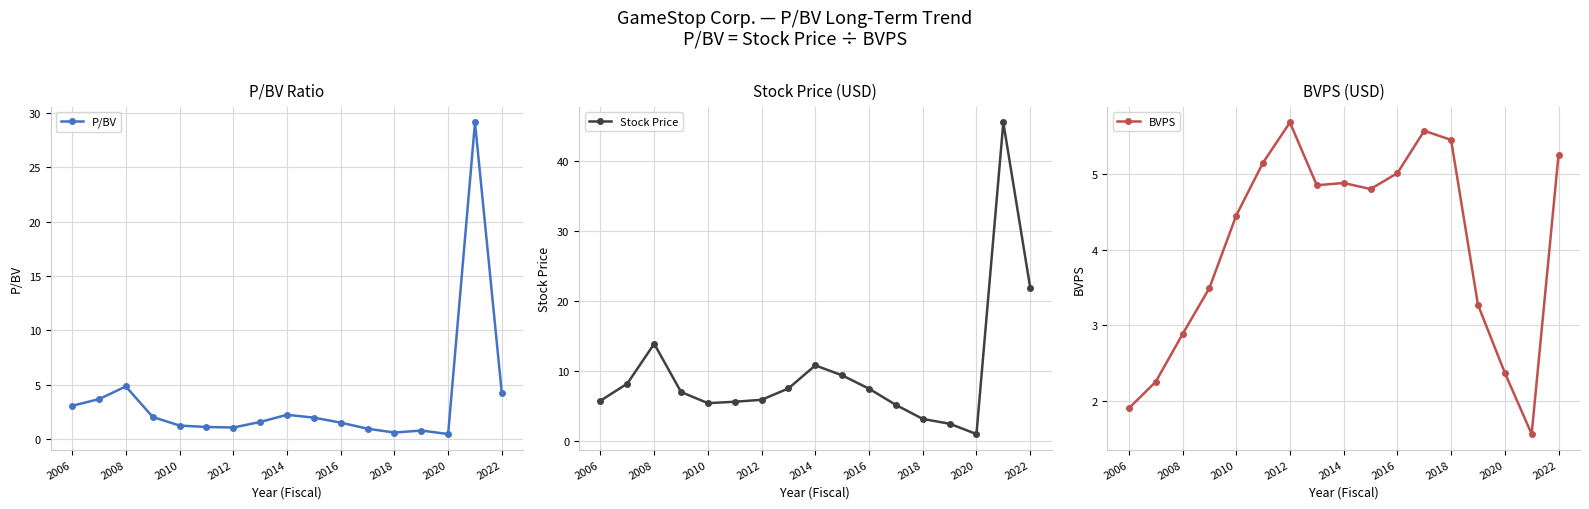

At which category does BVPS reach its first local peak?

2012